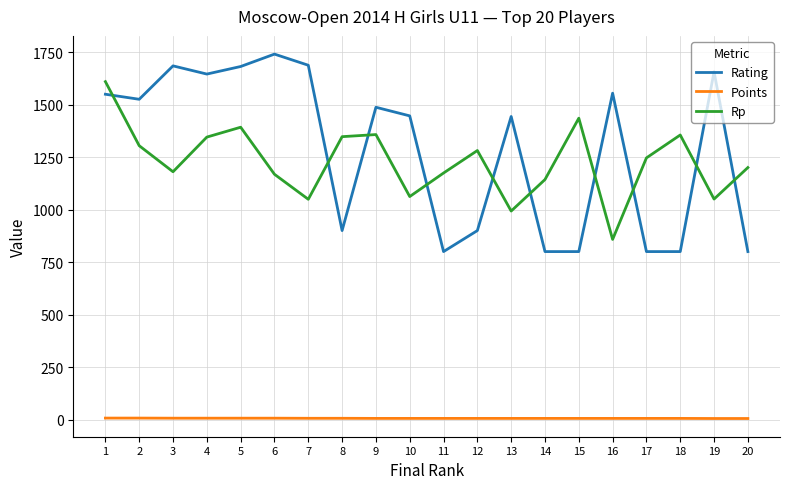

The value of Rating at 2 is 456.8. True or false?

False